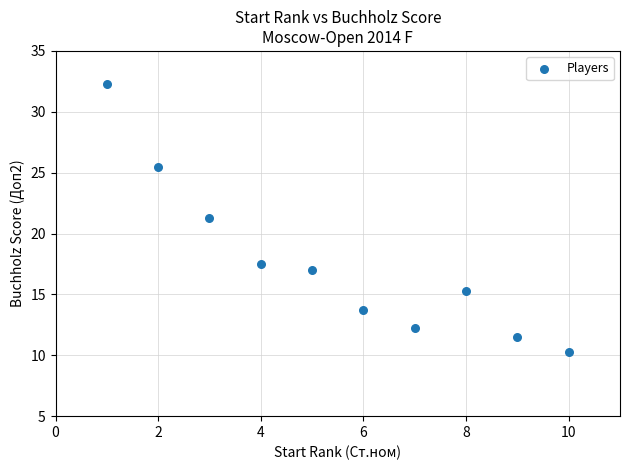

What is the average X value?

5.5